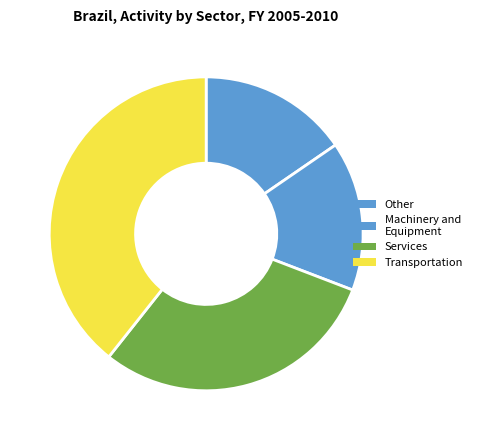

Count the number of slices in the pie.

4